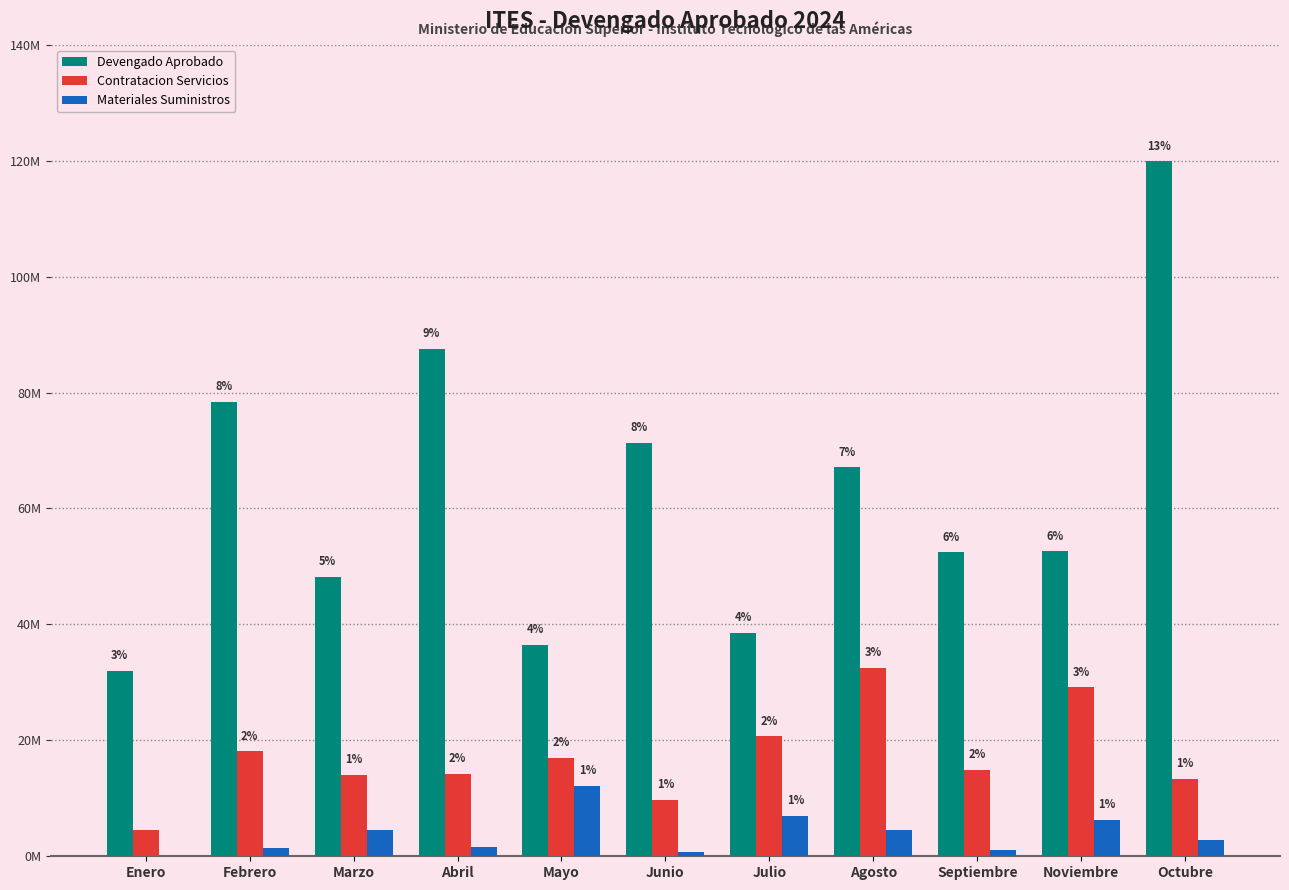

Does the chart contain stacked bars?

No